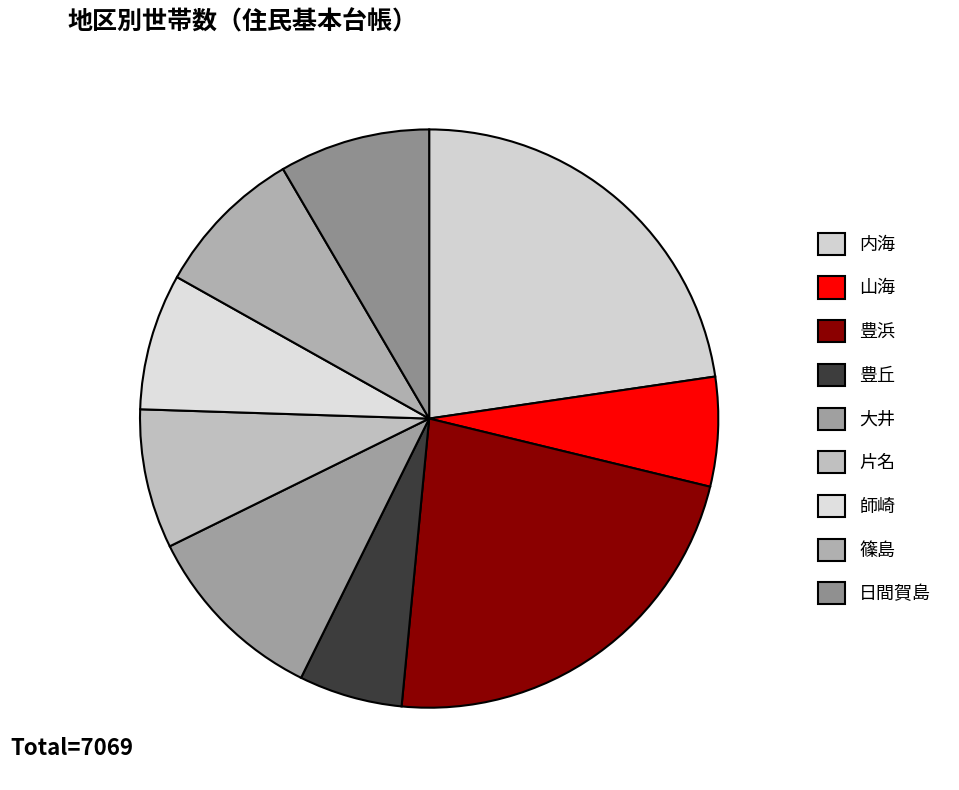

Is there a majority slice in this chart?

No